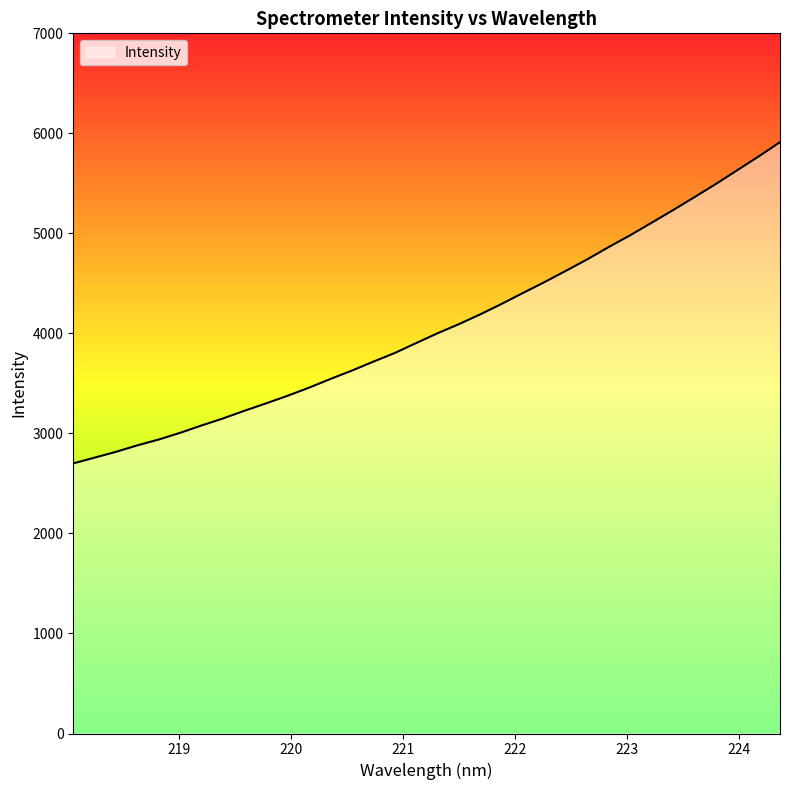

What is the difference between the maximum and minimum values?

3211.2